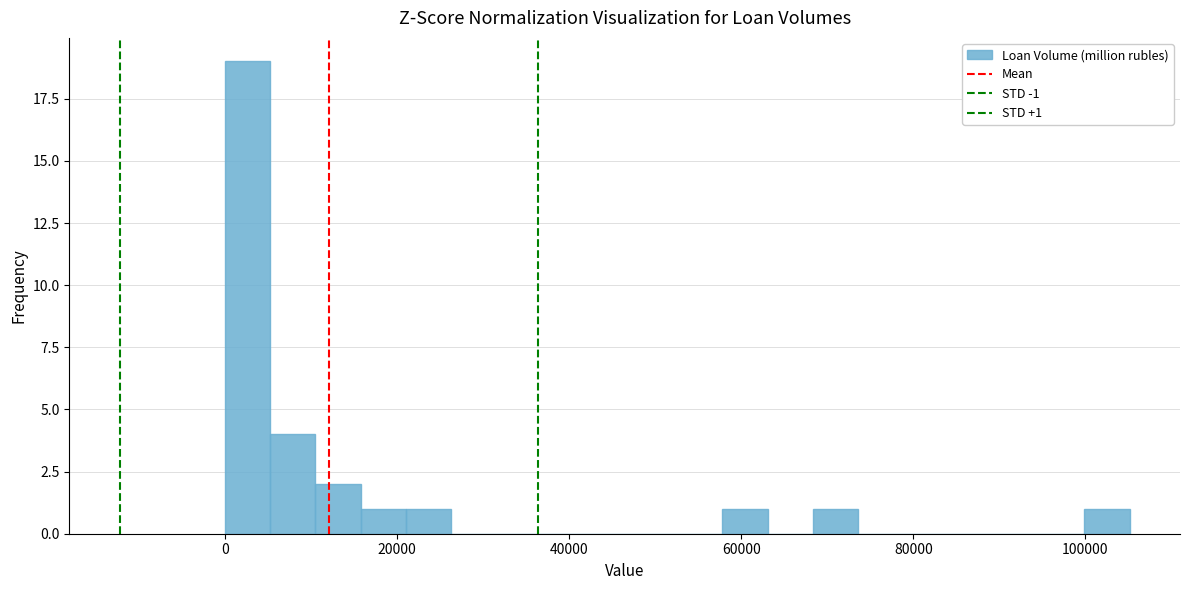

Around what value on the x-axis is the tallest bar? Give the approximate position of its centre, as read against the axis.

2000